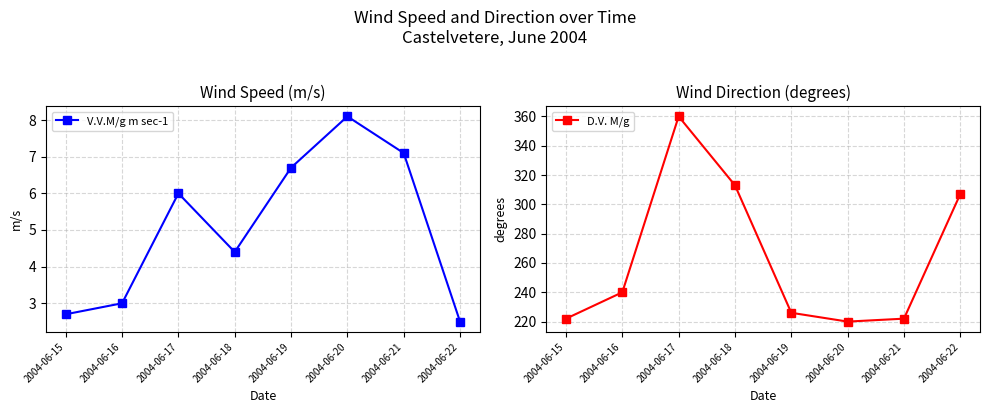

What is the value of the V.V.M/g m sec-1 point at the 4th from the left?

4.4